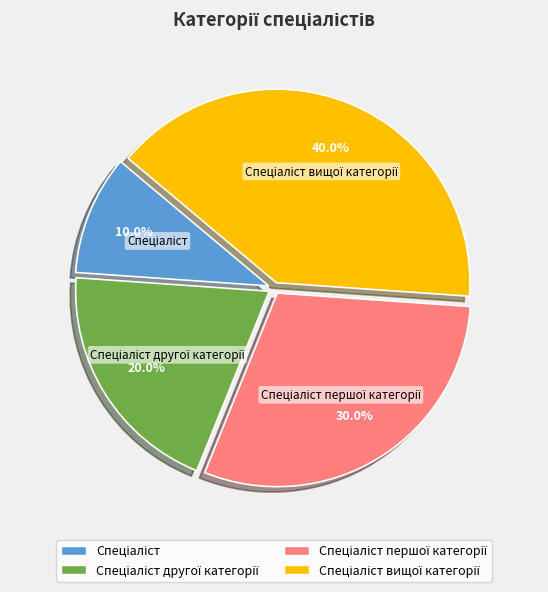

Is there any slice that represents more than half of the pie?

No